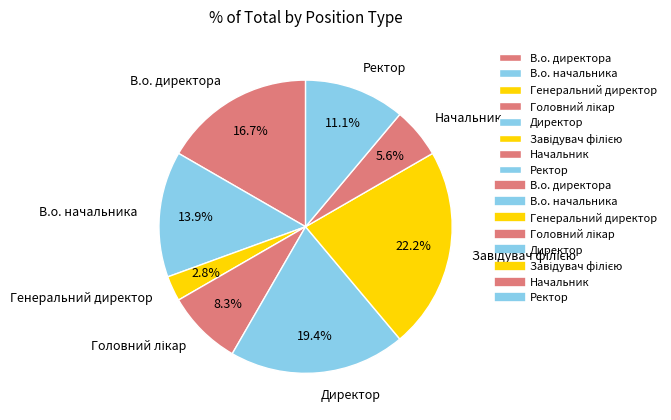

What percentage is the Начальник slice, to the nearest percent?

6%